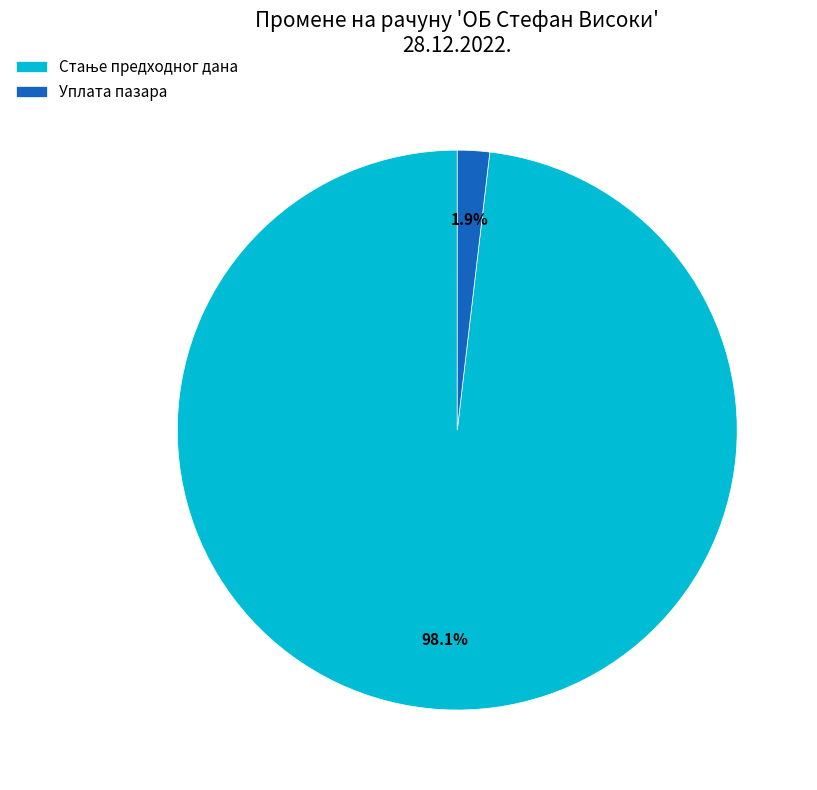

Is there a majority slice in this chart?

Yes